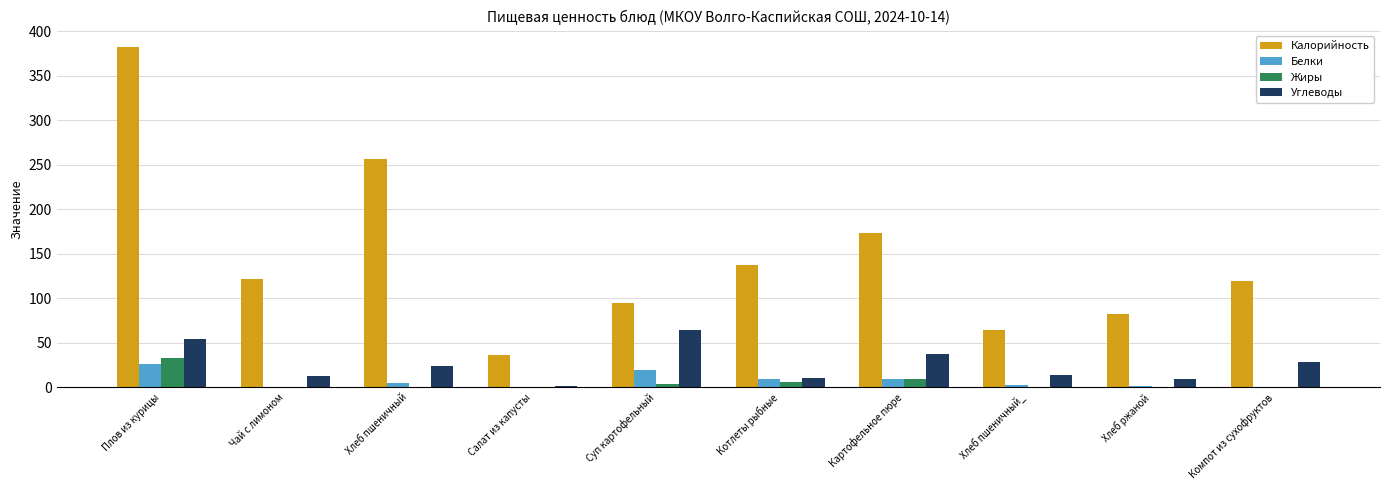

At which label does Углеводы reach its peak?

Суп картофельный